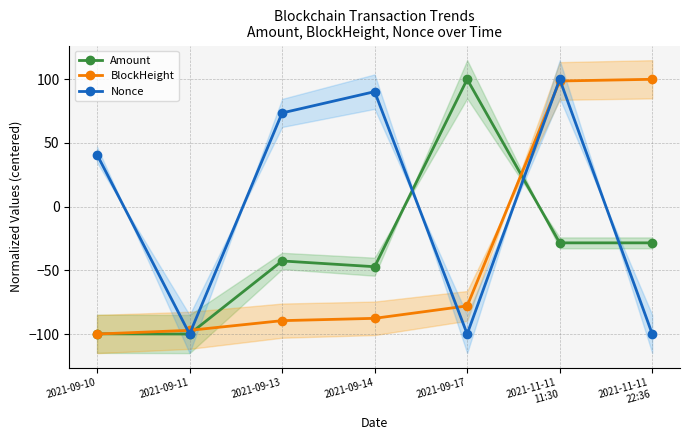

What are all the series names shown in the legend?

Amount, BlockHeight, Nonce